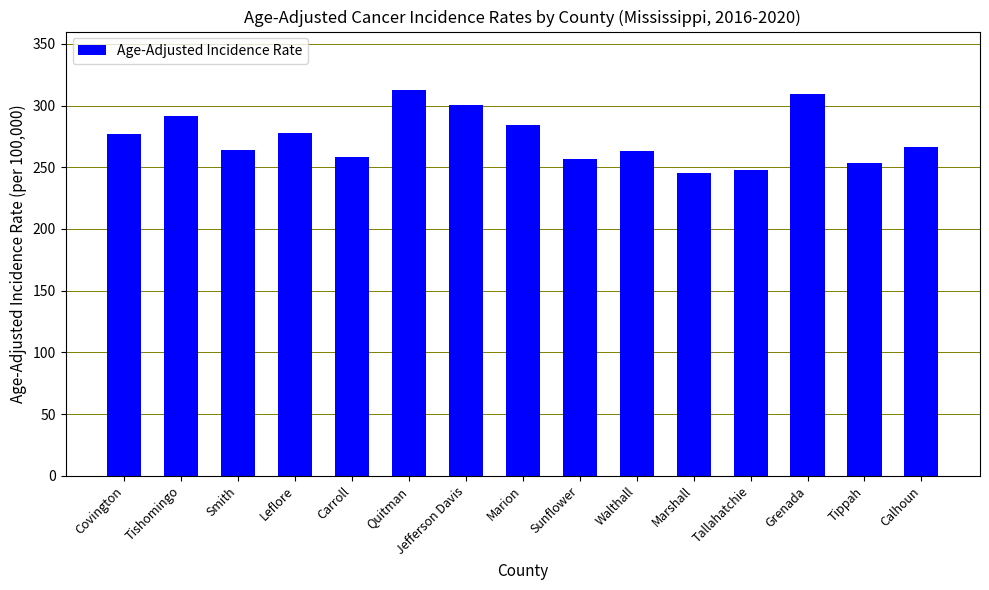

What is the change in value from Smith to Quitman?

+48.4